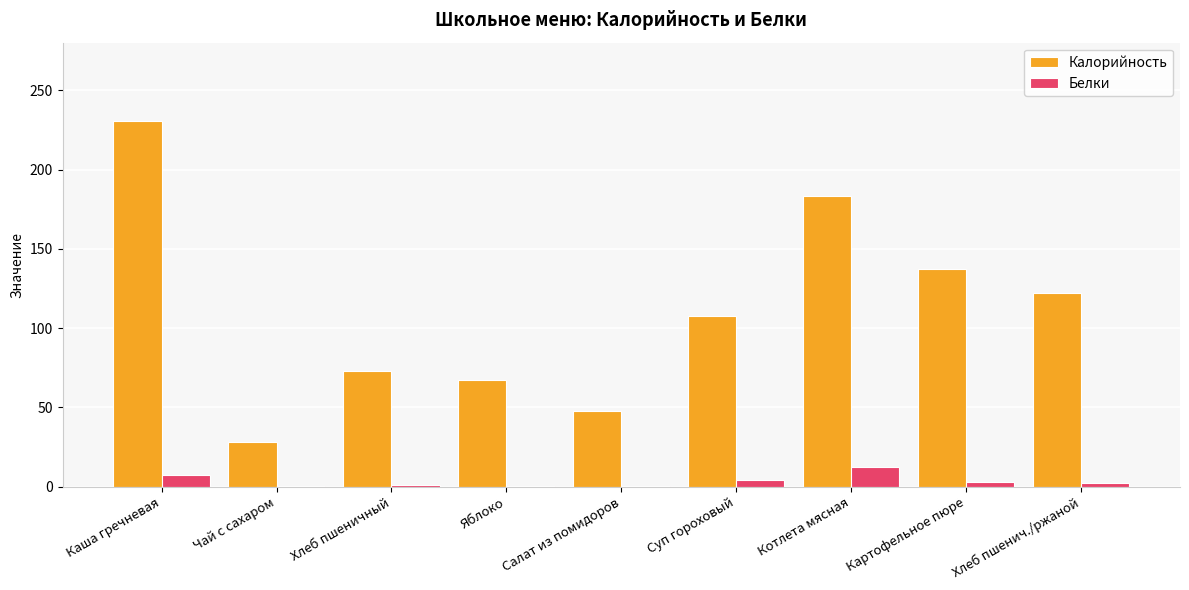

Is it true that Калорийность equals 121.8 at Хлеб пшенич./ржаной?

True